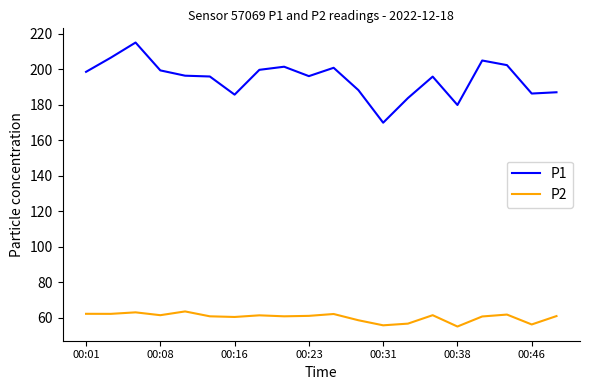

List the series in order of their peak value, lowest first.

P2, P1